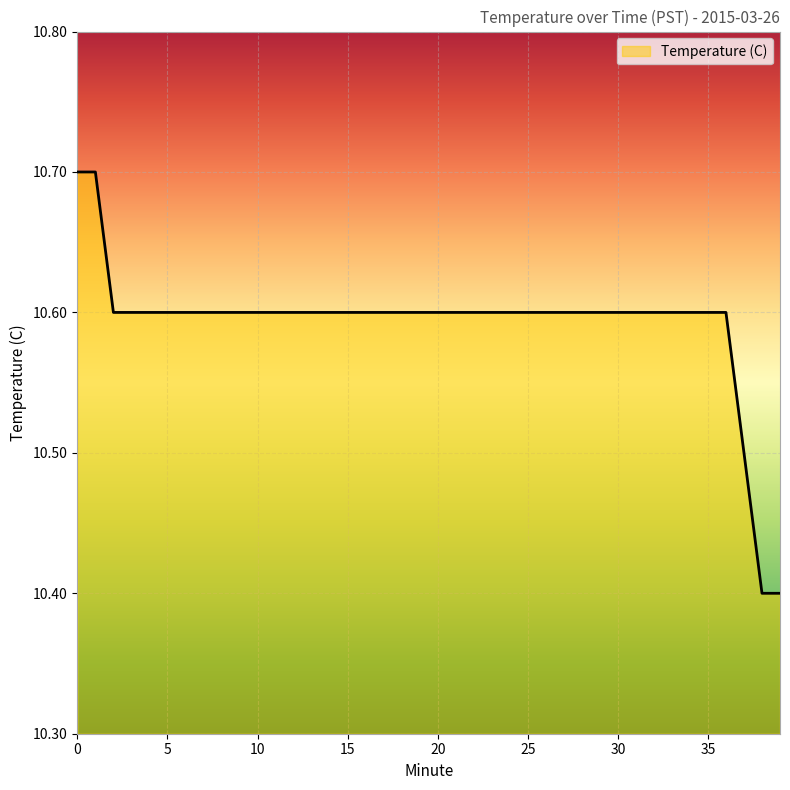

Is this an area chart (filled region under the line)?

No